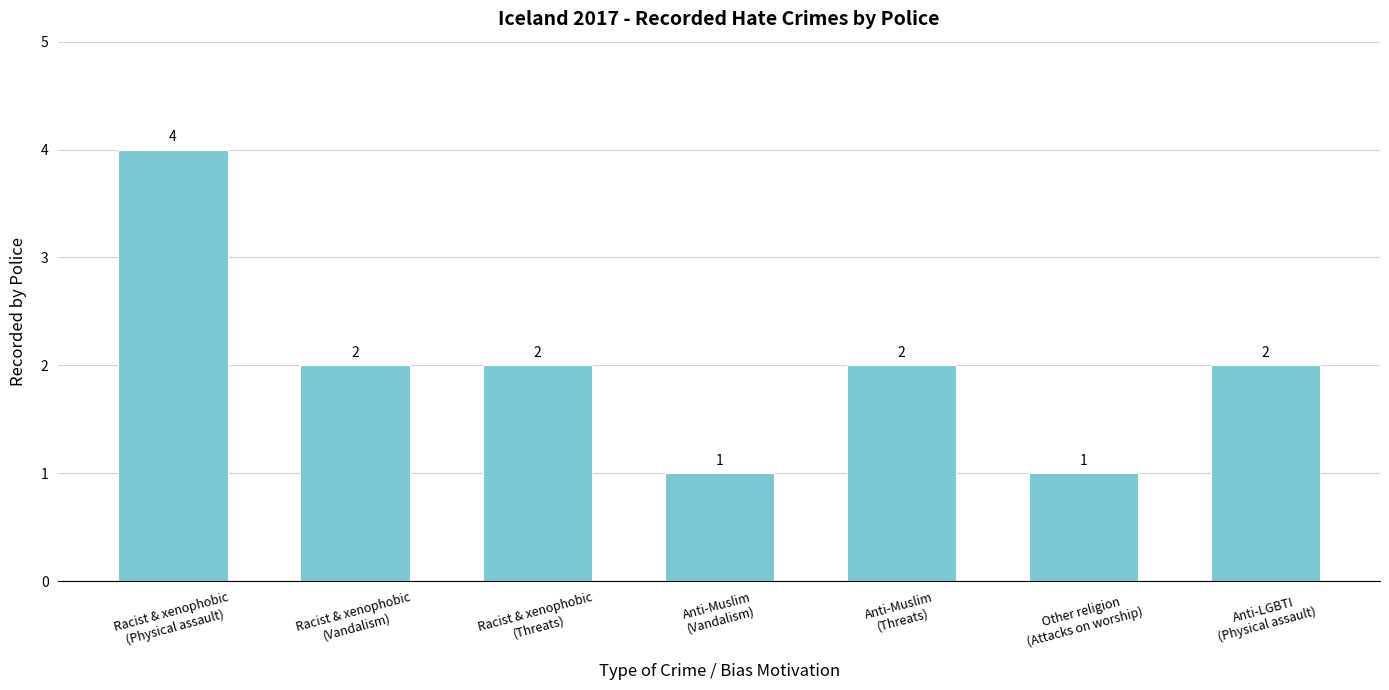

What is the sum of the values at Anti-LGBTI
(Physical assault) and Anti-Muslim
(Threats)?

4